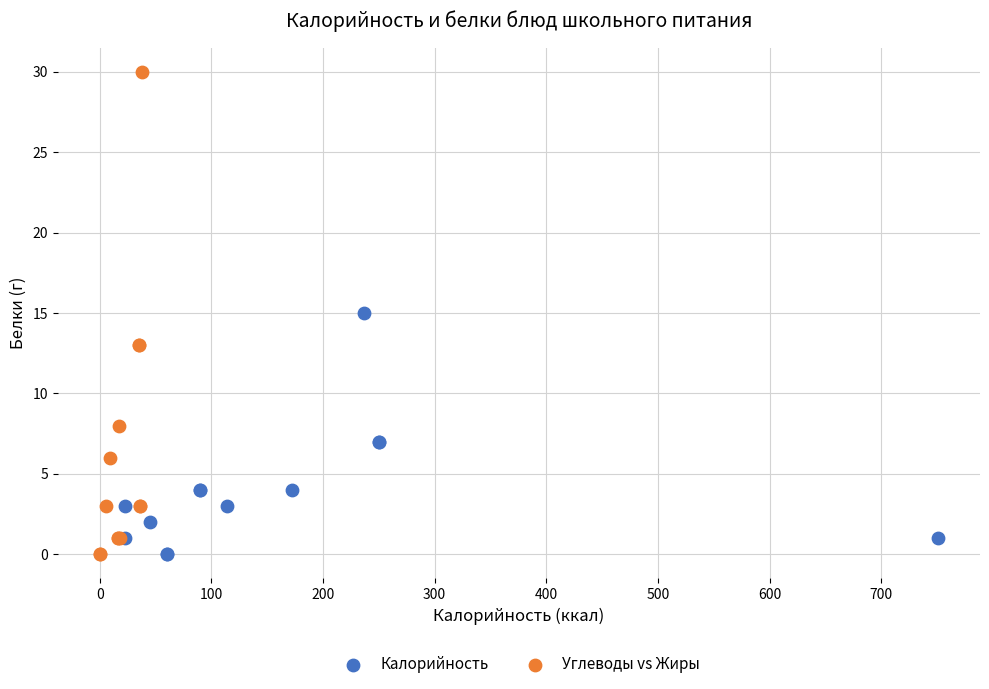

Which series has the largest Y range (max minus min)?

Углеводы vs Жиры